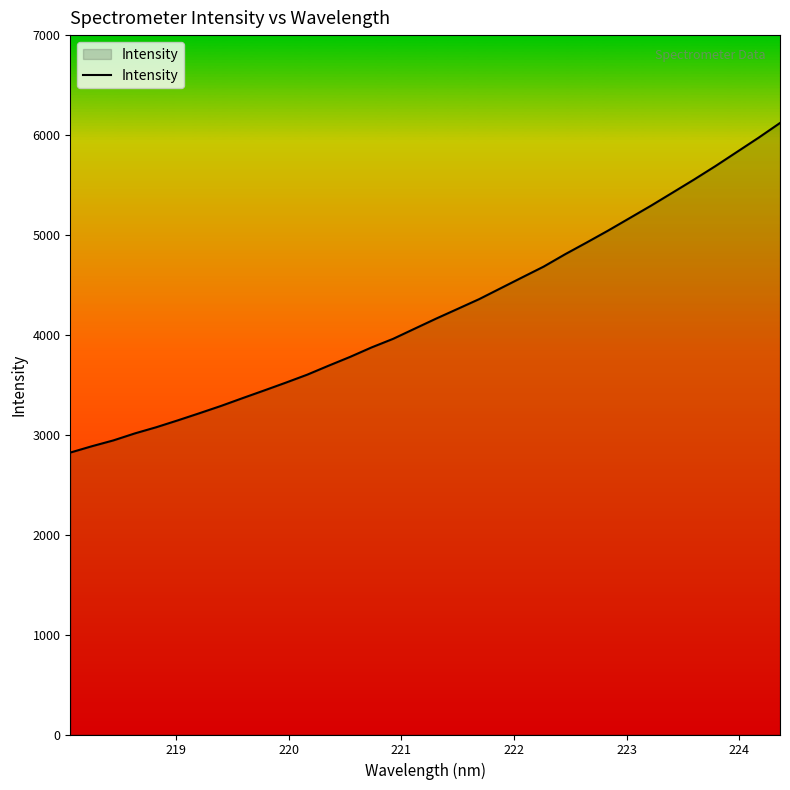

What is the difference between the maximum and minimum values?

3298.7